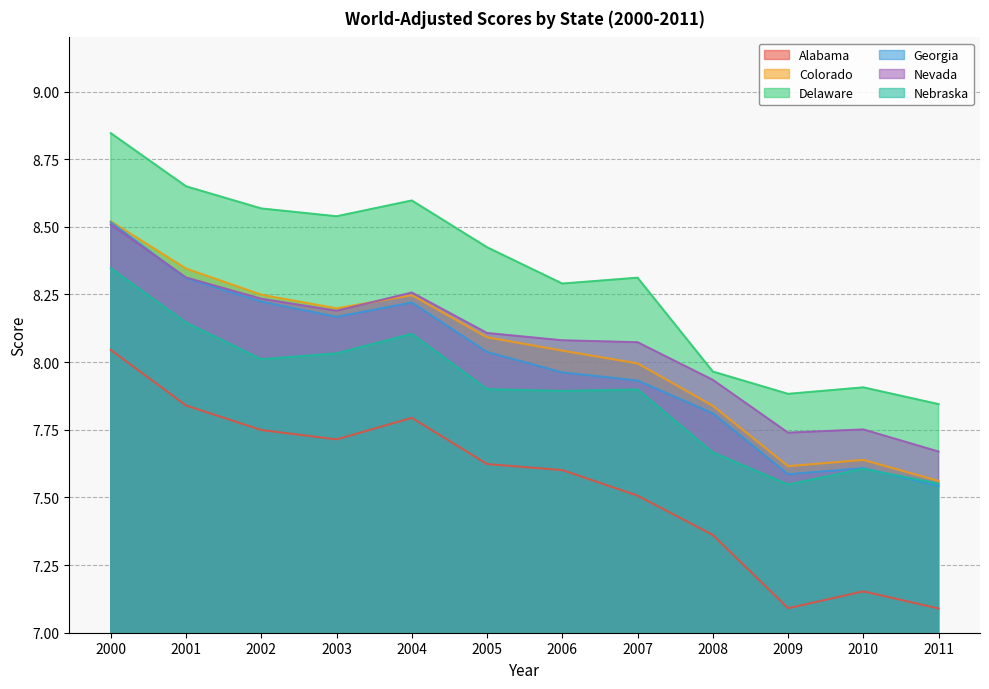

What is the approximate value of Georgia at 2010?

7.6